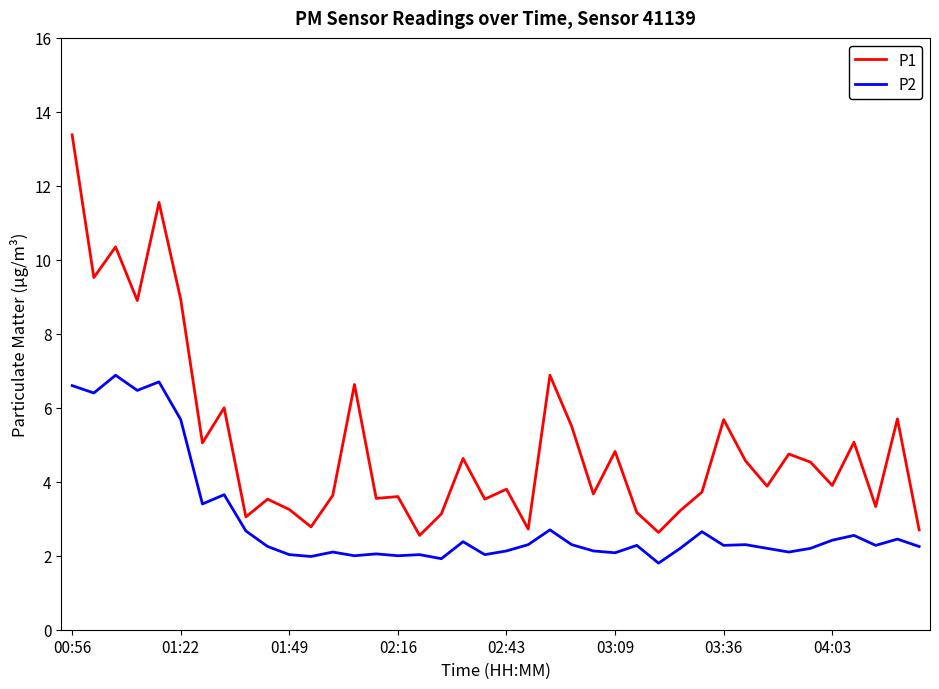

Which series has the widest spread of values?

P1